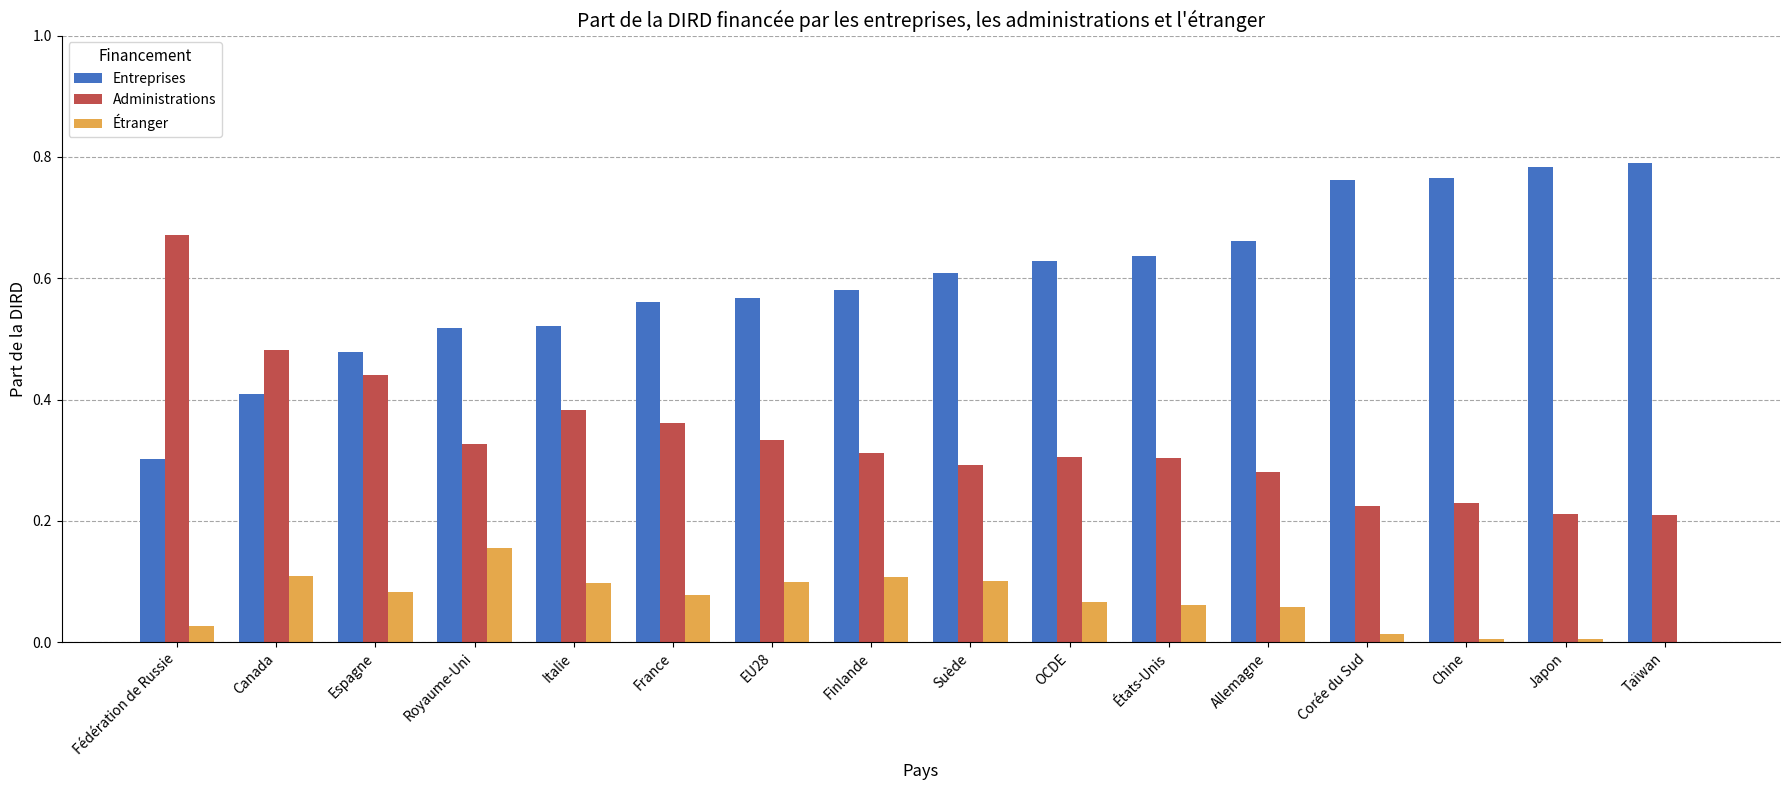

What is the total value across all series at Canada?

1.0